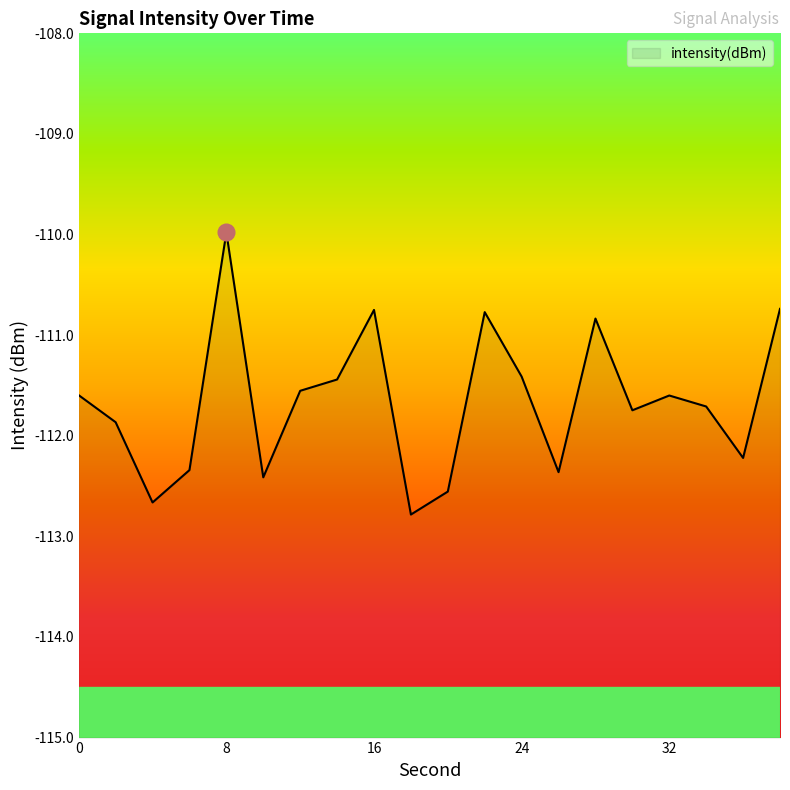

List the labels in order of value, smallest first.

18, 4, 20, 10, 26, 6, 36, 2, 30, 34, 32, 0, 12, 14, 24, 28, 22, 16, 38, 8